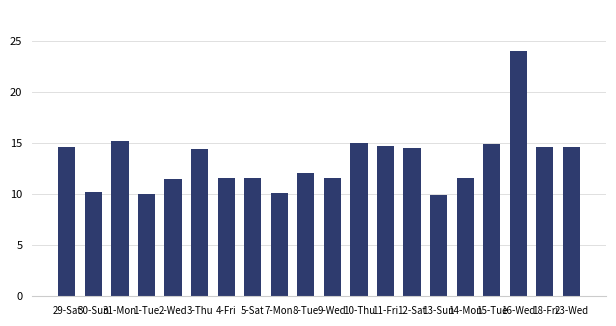

What is the minimum value shown in the chart?

9.9